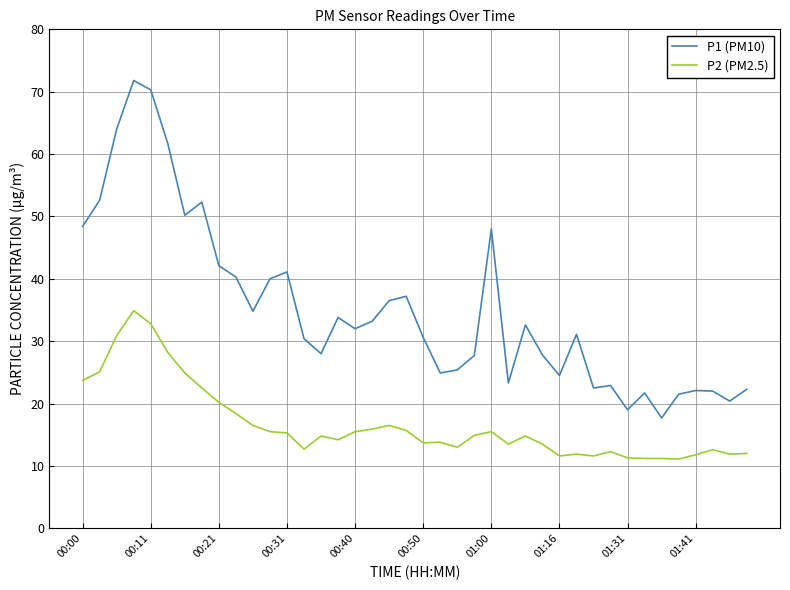

Which series has the widest spread of values?

P1 (PM10)